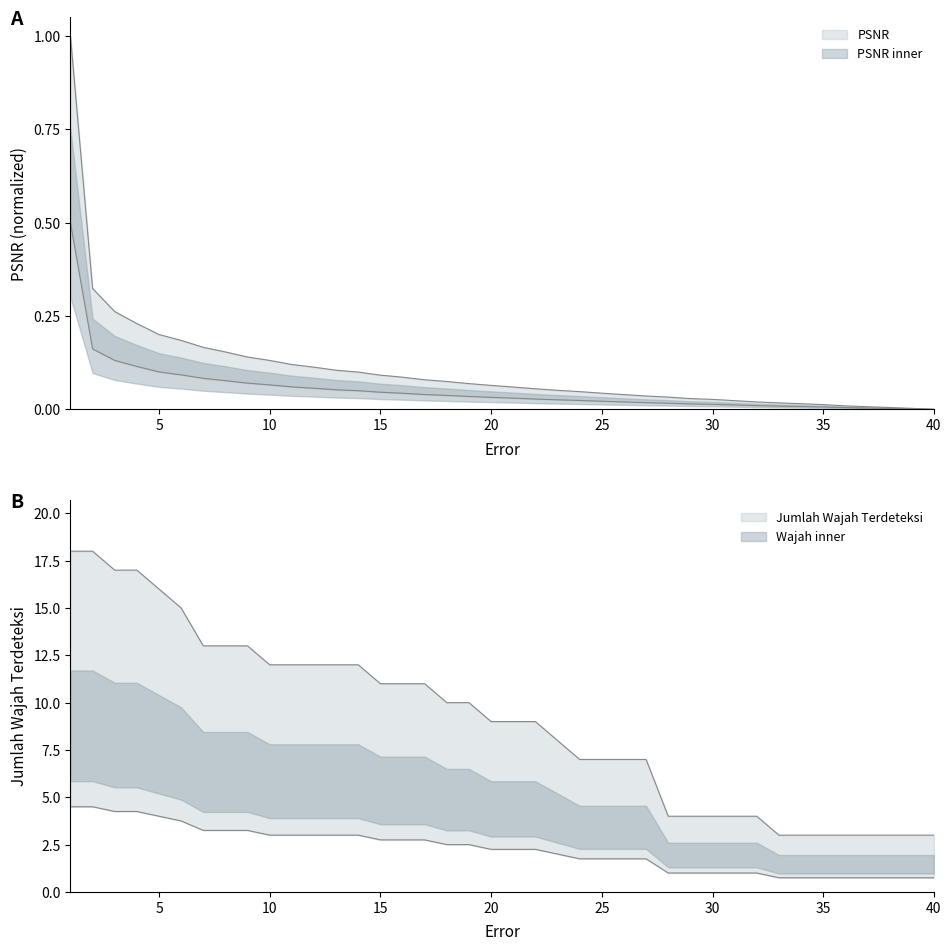

Rank the series by their average value, from lowest to highest.

PSNR, Jumlah Wajah Terdeteksi